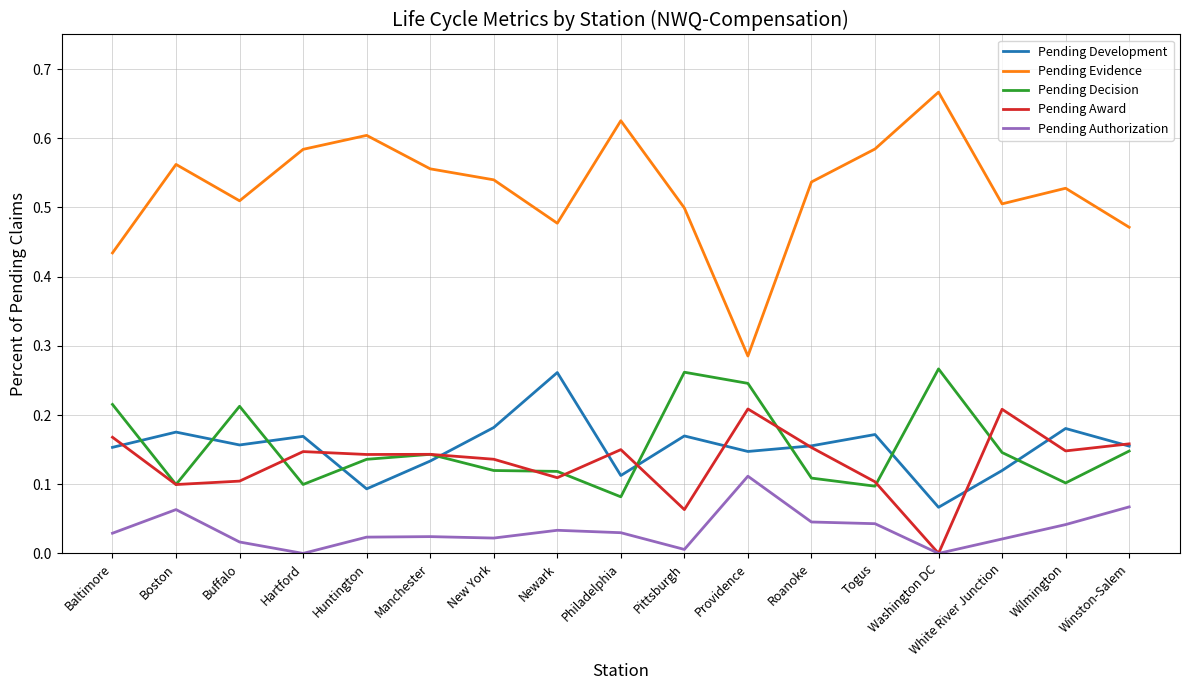

What position from the right is Philadelphia?

9